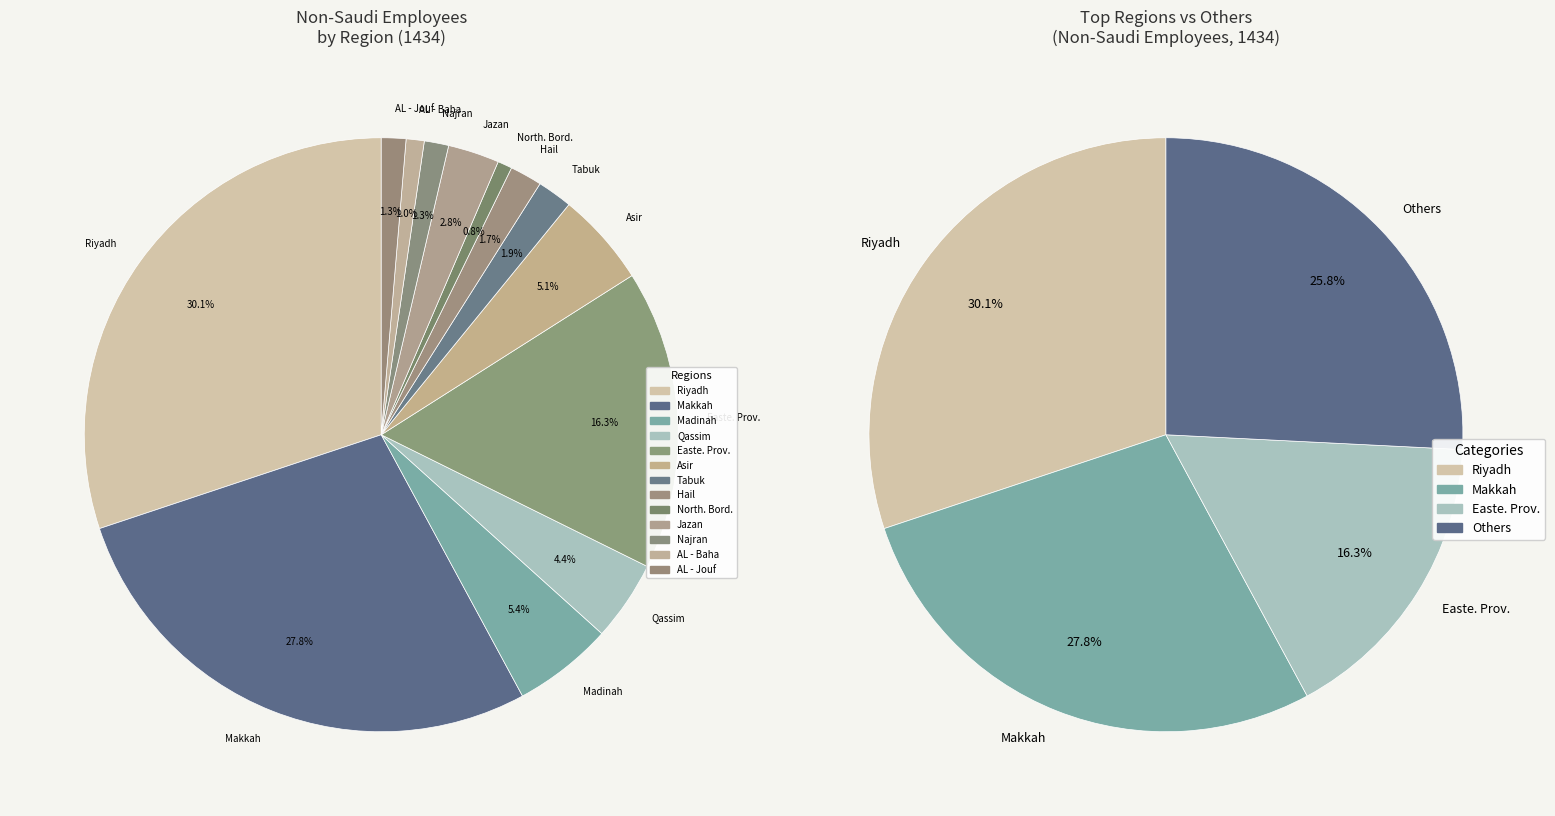

What is the change in value from Asir to Jazan?

-139338